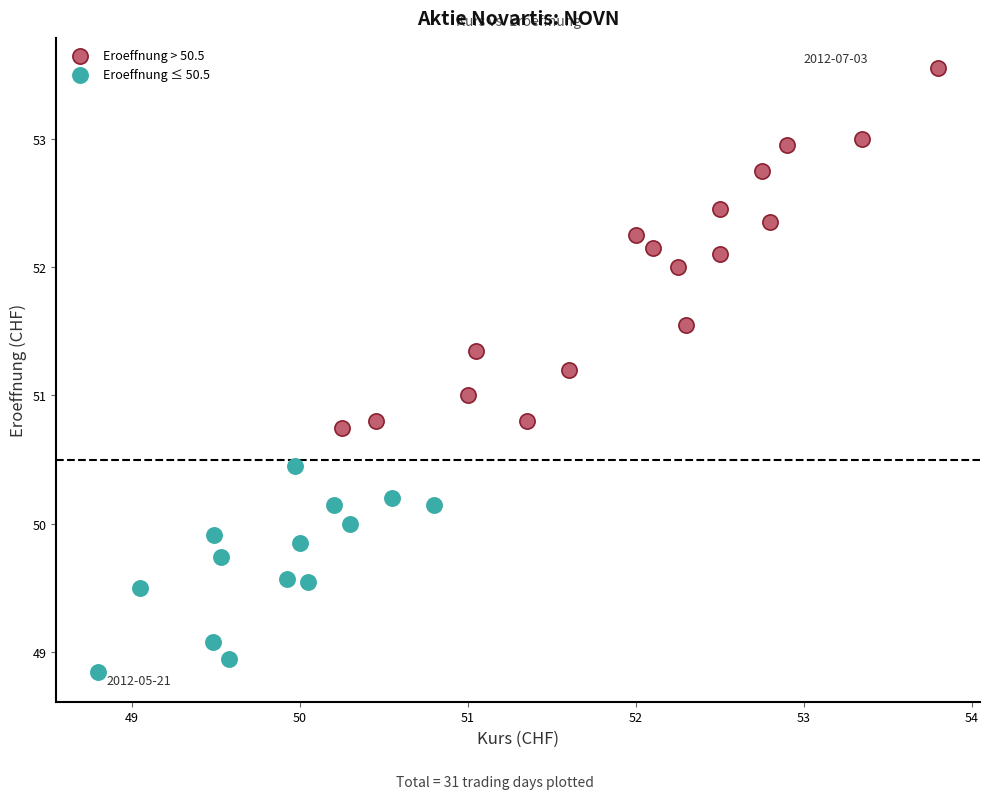

Which series reaches the maximum Y coordinate?

Eroeffnung > 50.5